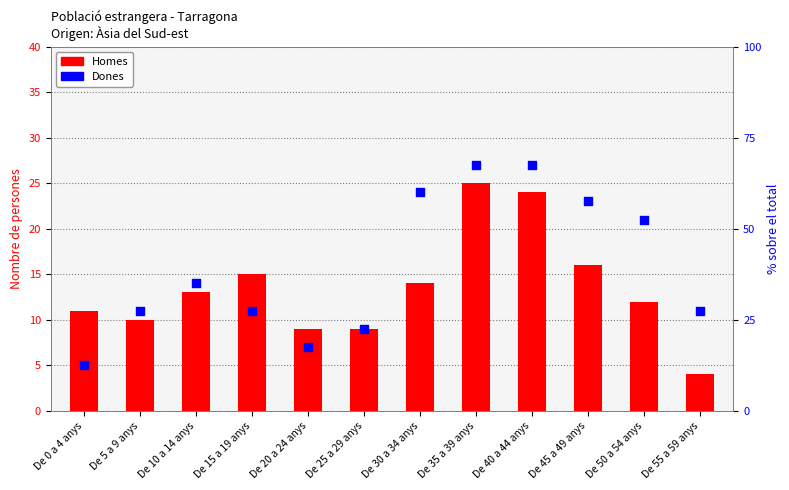

Which series has the largest Y range (max minus min)?

Dones